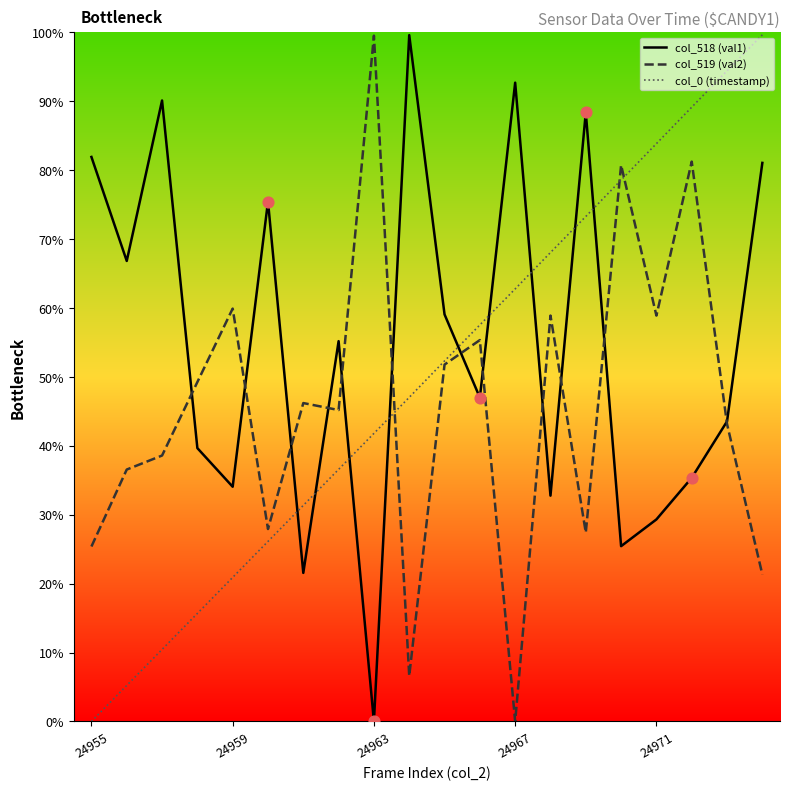

Which series has the largest total across all categories?

col_518 (val1)